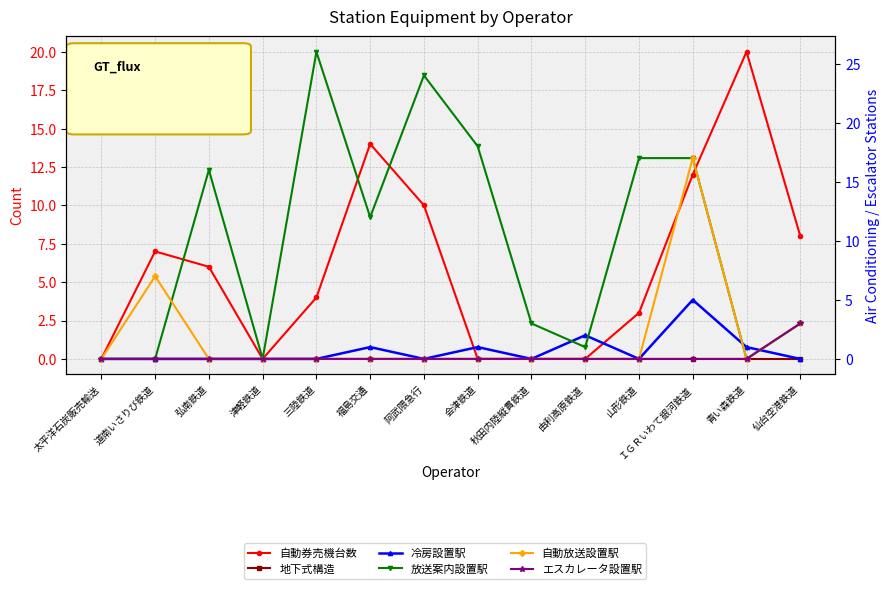

What are all the series names shown in the legend?

自動券売機台数, 地下式構造, 冷房設置駅, 放送案内設置駅, 自動放送設置駅, エスカレータ設置駅